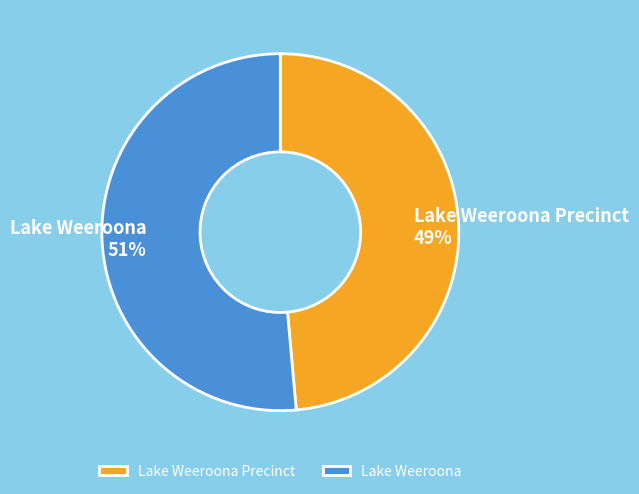

How many segments does this pie chart have?

2